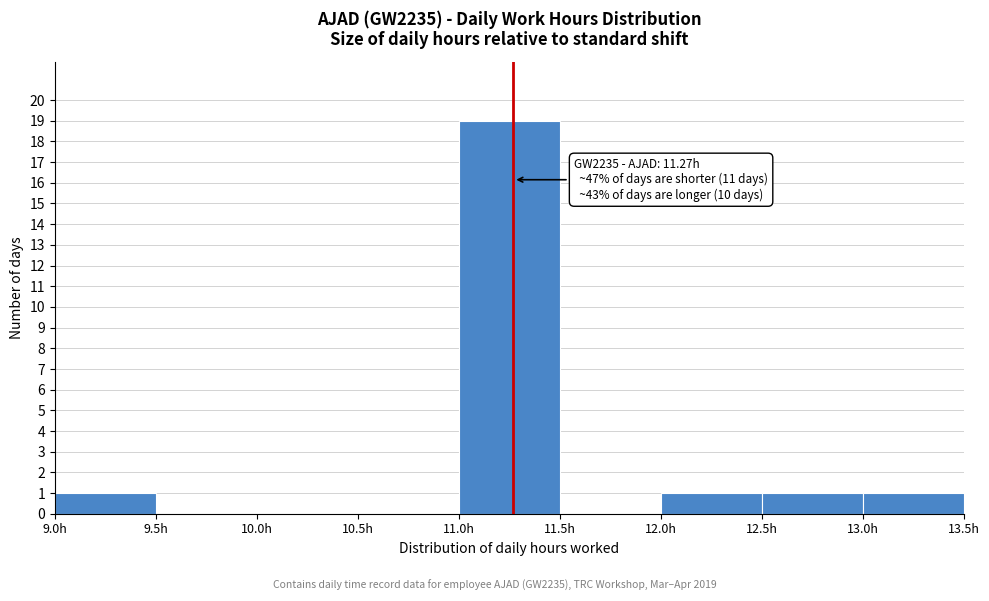

Which range on the x-axis has the tallest bar?

11.0 to 11.5